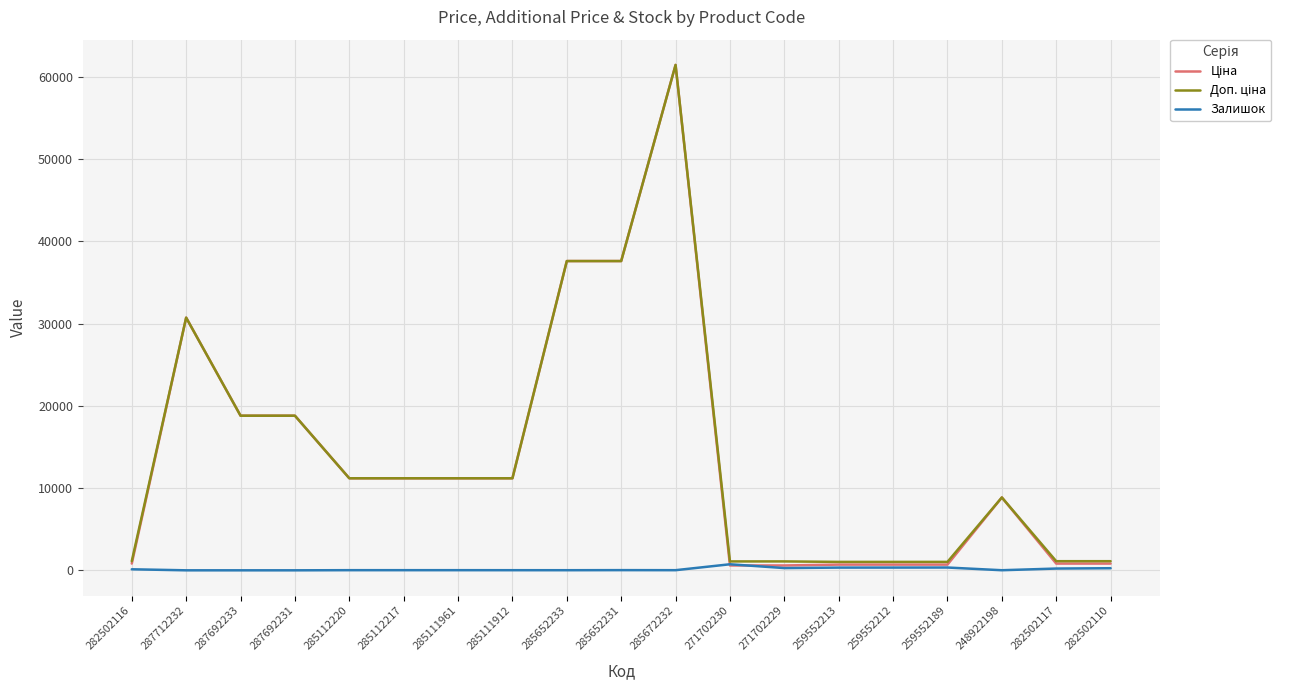

What is the difference between the second highest and second lowest values in the Залишок series?

339.0